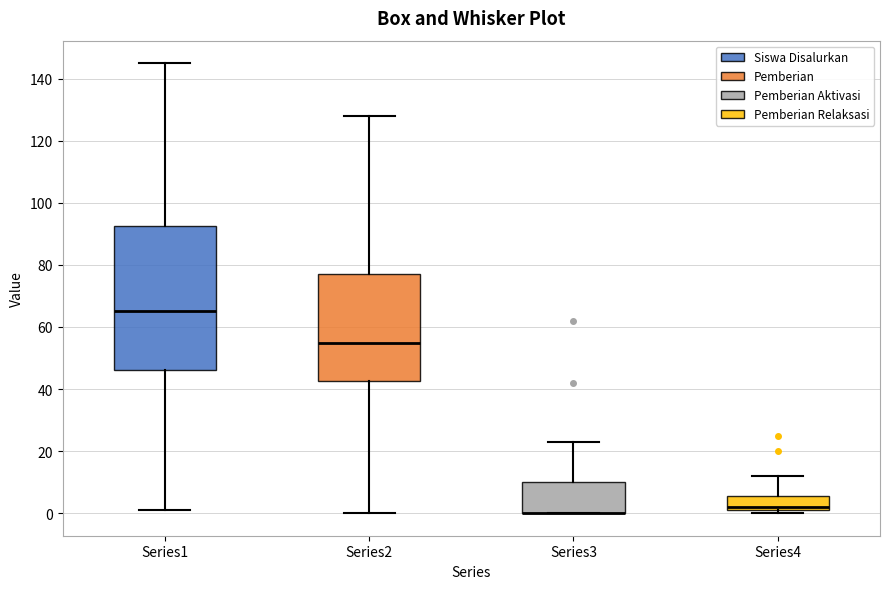

Reading left to right, transcribe this box plot: for each box, give where its median line is, the range the box spans, and where its two whiskers end, as read against the y-axis. The values are not printed on the chart, so give them approximately, as read against the axis.

Series1: median 66, box 46 to 92, whiskers 2 to 146
Series2: median 56, box 42 to 78, whiskers 0 to 128
Series3: median 0 (drawn on the box's lower edge), box 0 to 10, whiskers 0 to 24
Series4: median 2 (just above the box's lower edge), box 2 to 6, whiskers 0 to 12